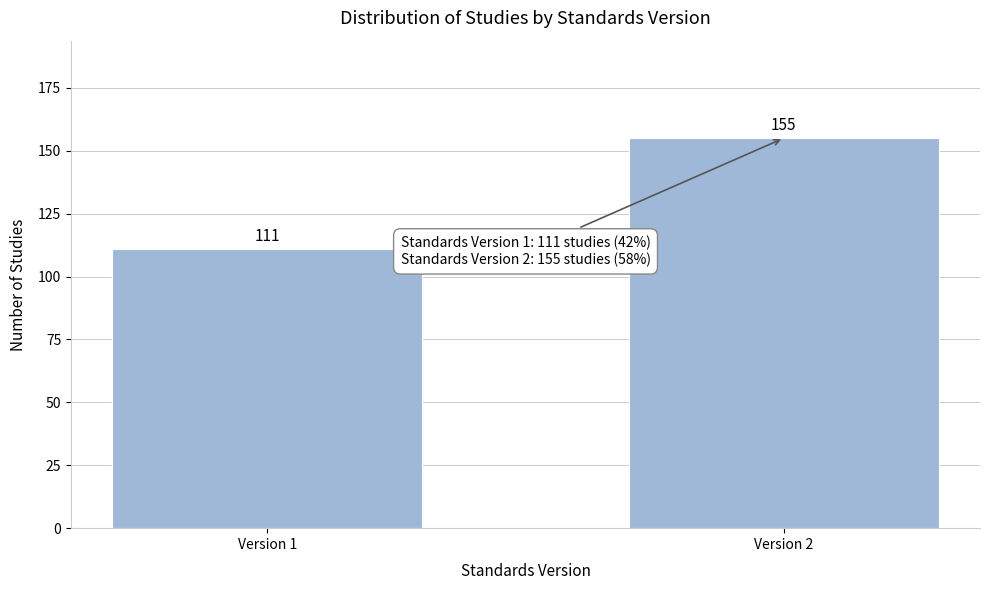

Reading right to left, extract all data points from this chart.

155	111